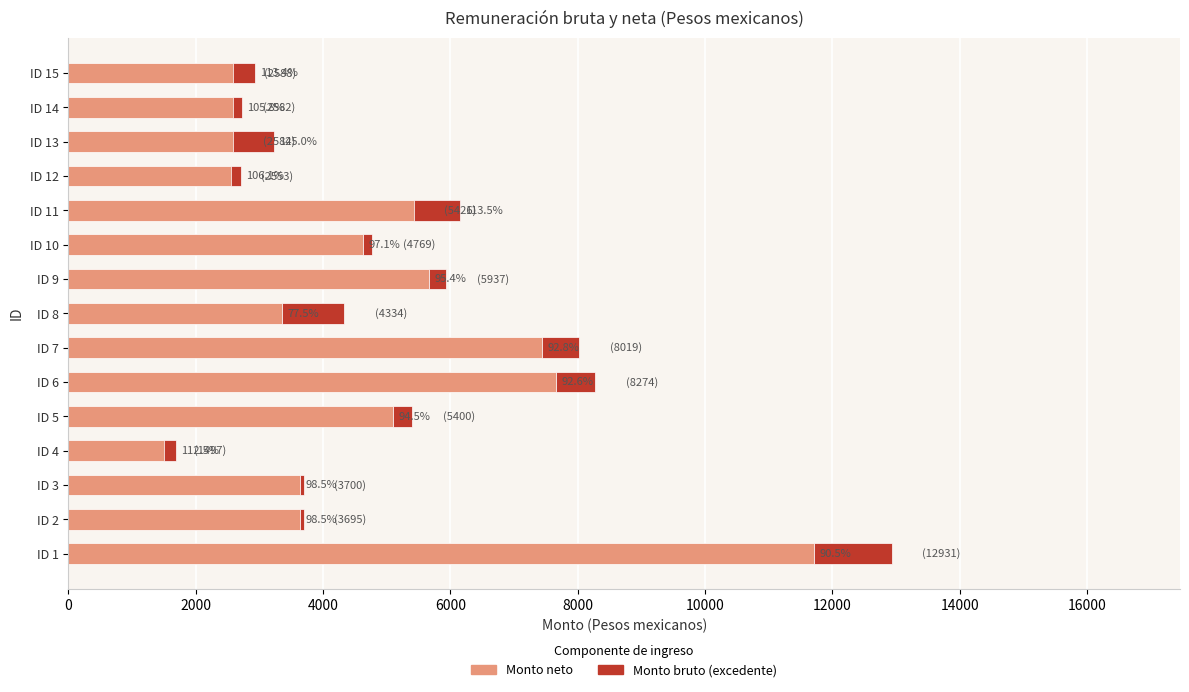

How many values in the Monto neto series exceed 3643?

8